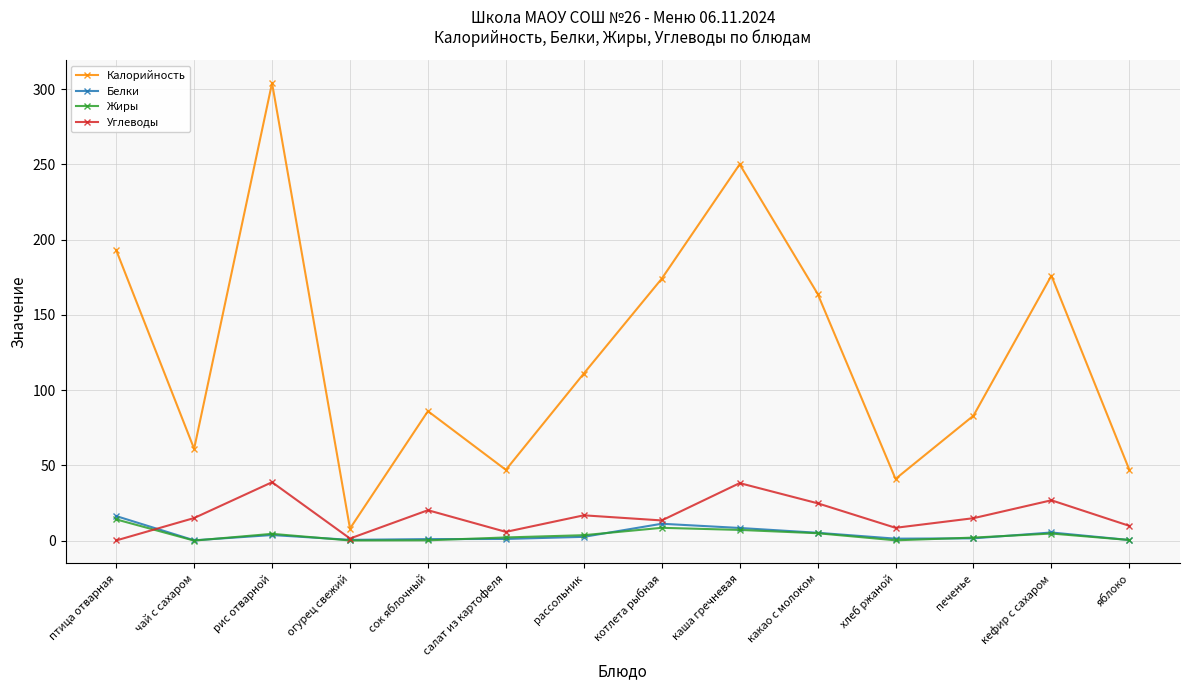

What is the total value across all series at котлета рыбная?

207.1